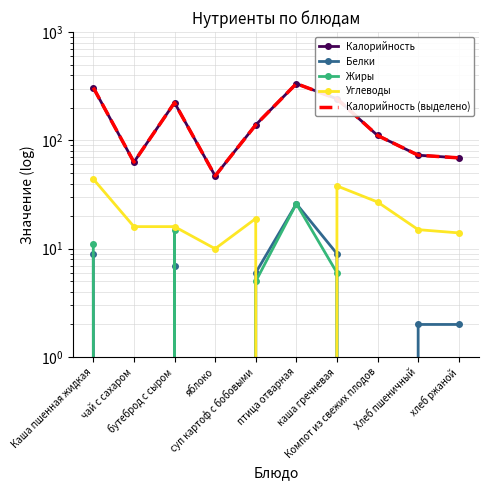

What is the difference between the maximum and minimum values in the Калорийность series?

287